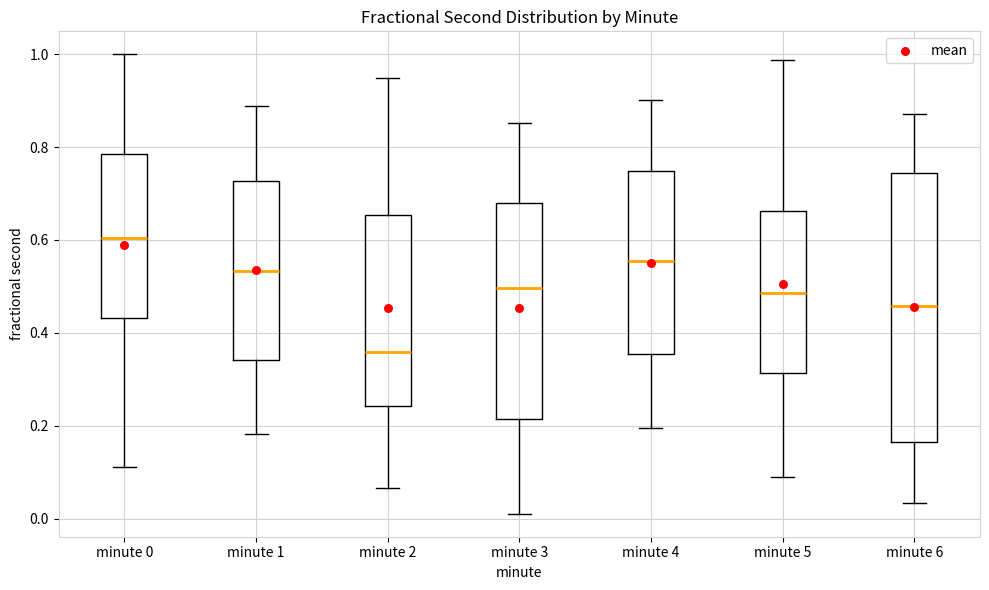

Which box's median line is the lowest?

minute 2